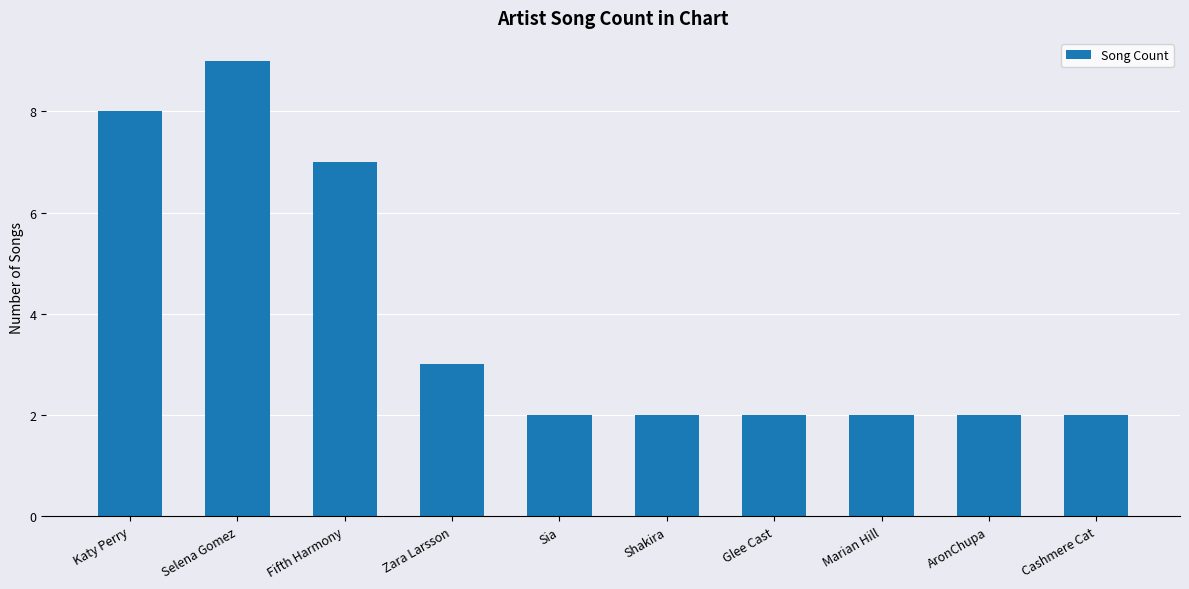

Are the bars grouped side by side (vs. stacked)?

No